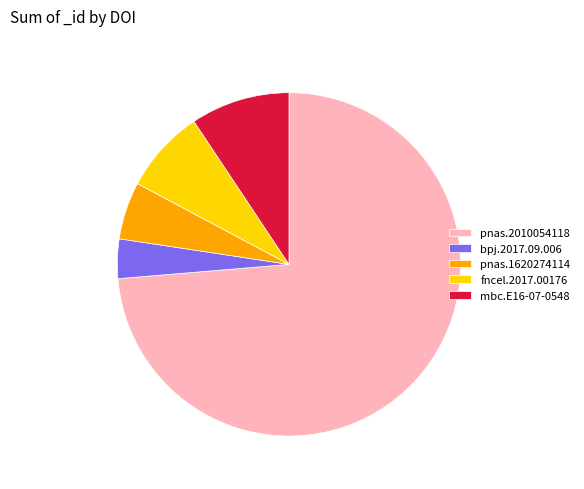

Approximately how many times larger is the value at pnas.1620274114 compared to fncel.2017.00176?

0.7